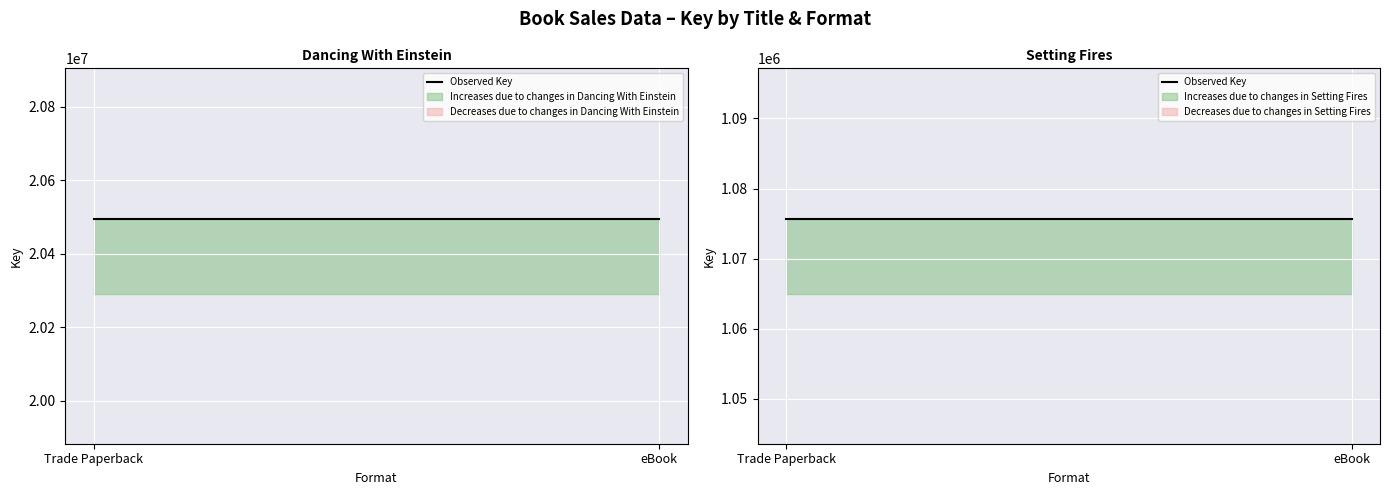

What is the label of the 2nd point from the left?

eBook